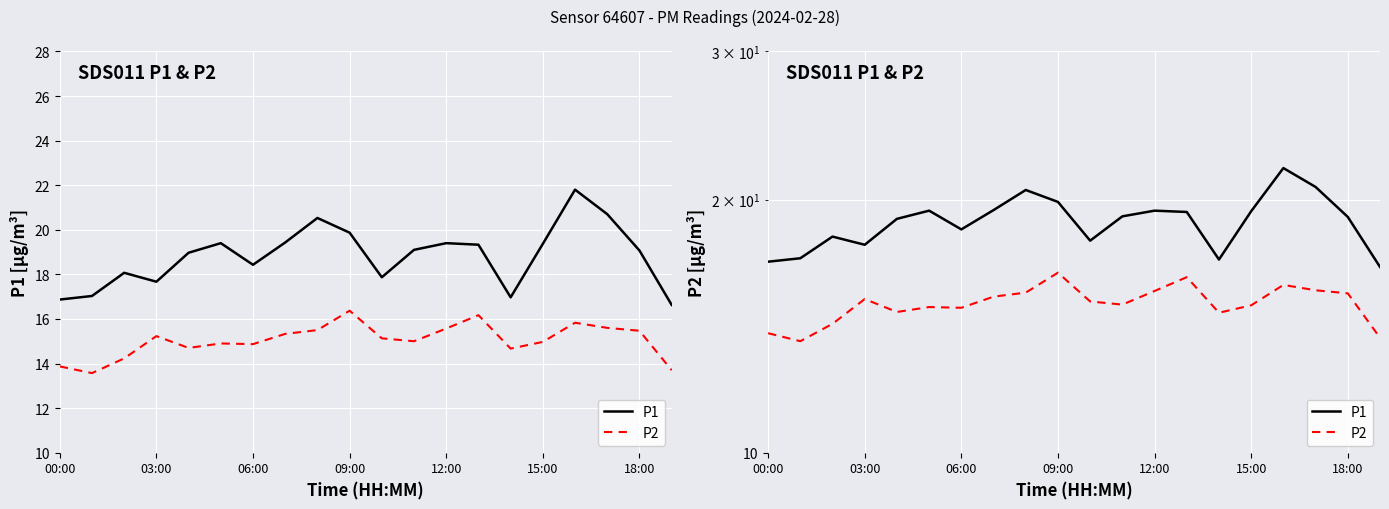

What is the sum of all P1 values?

376.5